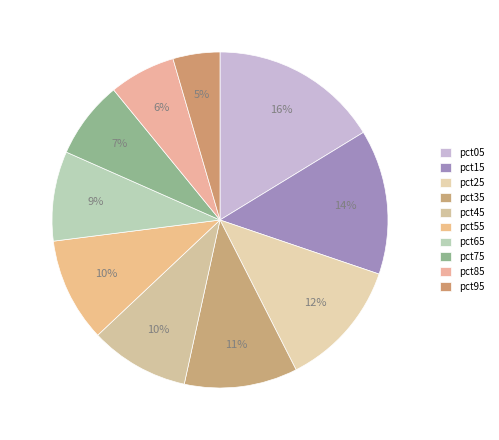

What percentage is NOT represented by pct85?

93.6%